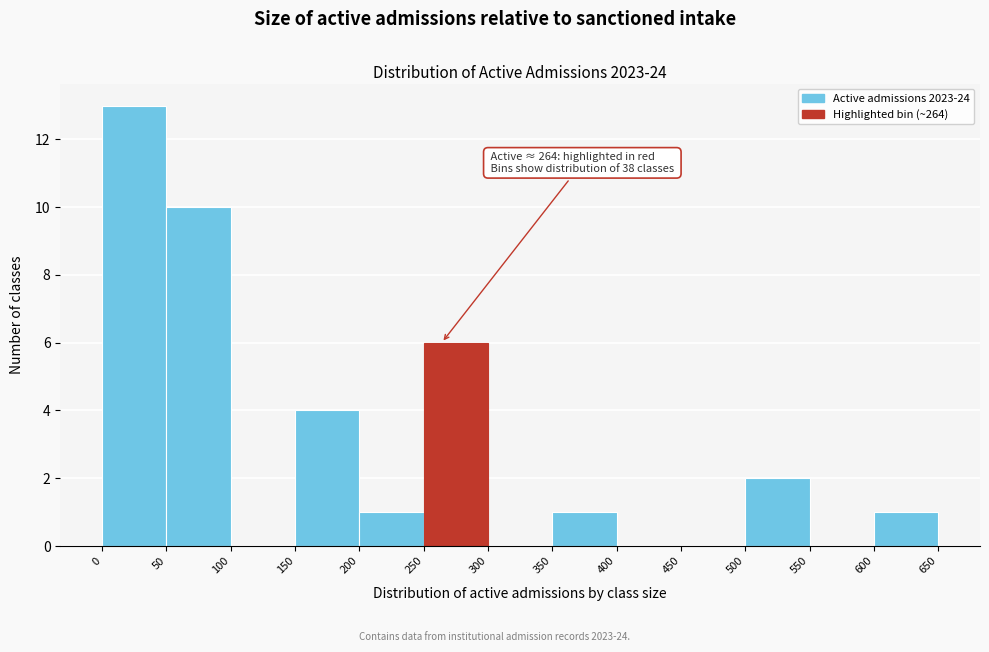

Over which range of the x-axis is the bar tallest?

0 to 50